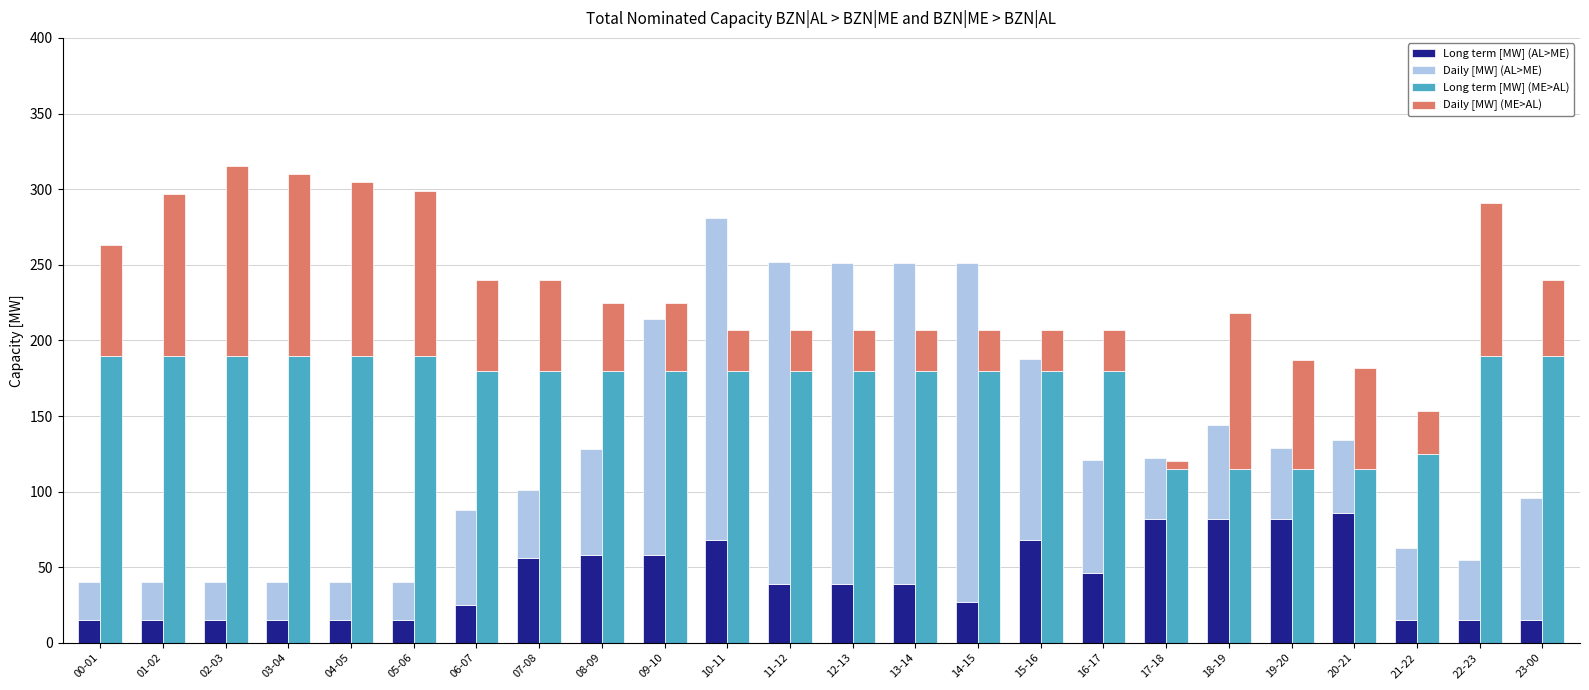

At which category is the sum across all series the highest?

10-11